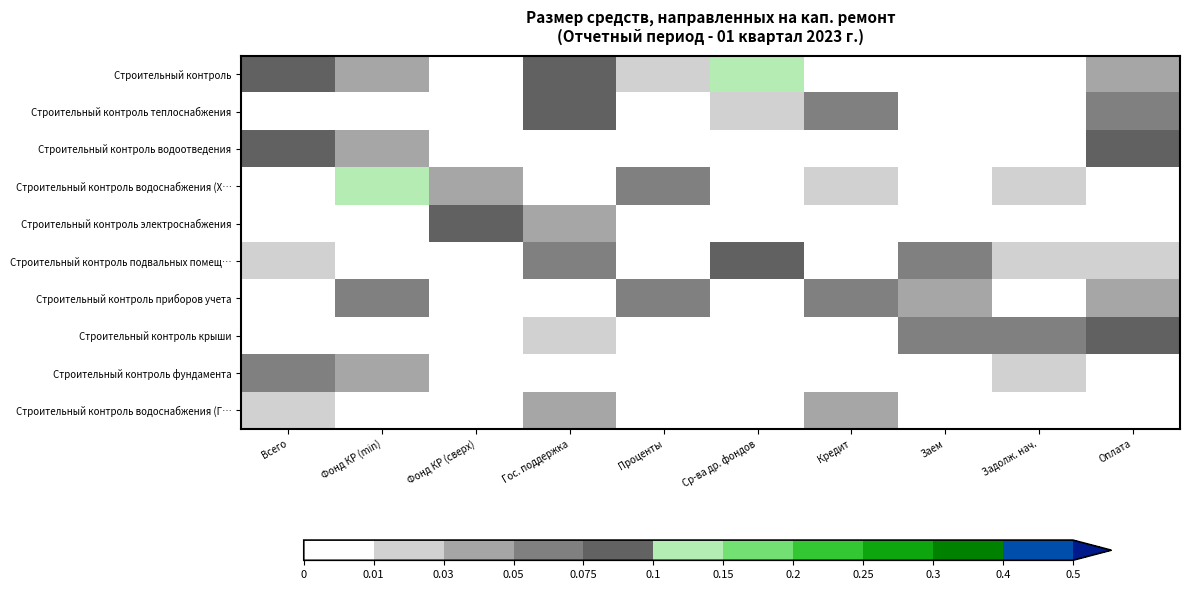

At Оплата, list the series in order from smallest to largest.

Строительный контроль водоснабжения (Х…, Строительный контроль электроснабжения, Строительный контроль фундамента, Строительный контроль водоснабжения (Г…, Строительный контроль подвальных помещ…, Строительный контроль приборов учета, Строительный контроль, Строительный контроль теплоснабжения, Строительный контроль водоотведения, Строительный контроль крыши